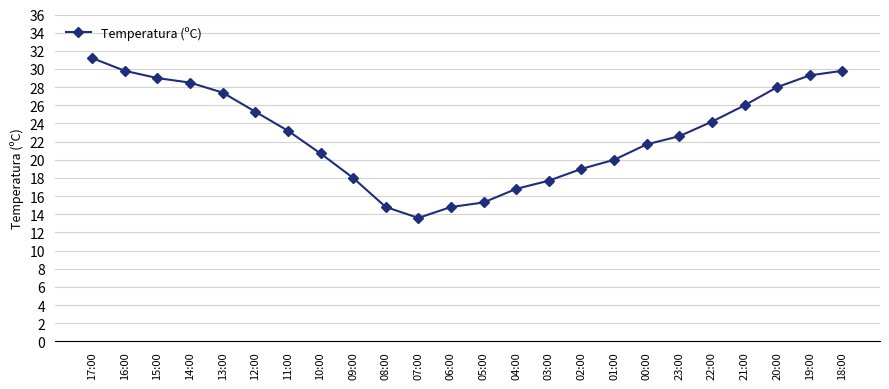

True or false: the data shows 38.9 at 14:00.

False